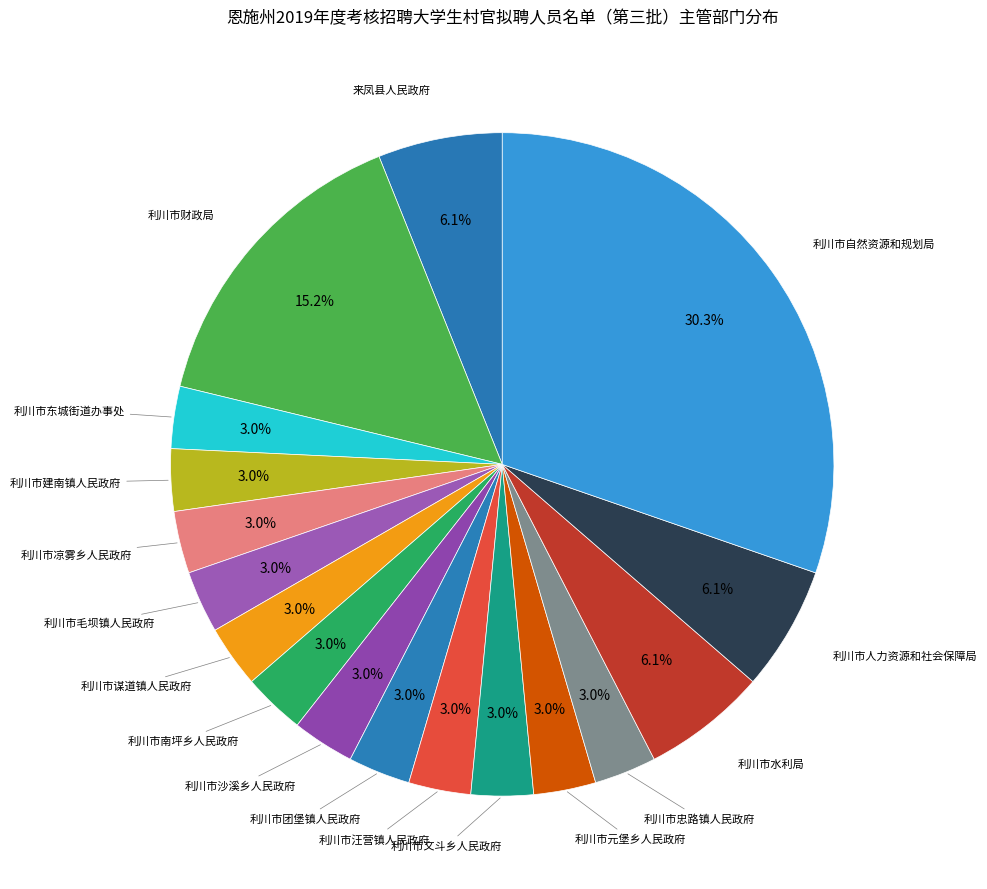

The 利川市谋道镇人民政府 slice represents 13% of the pie. True or false?

False